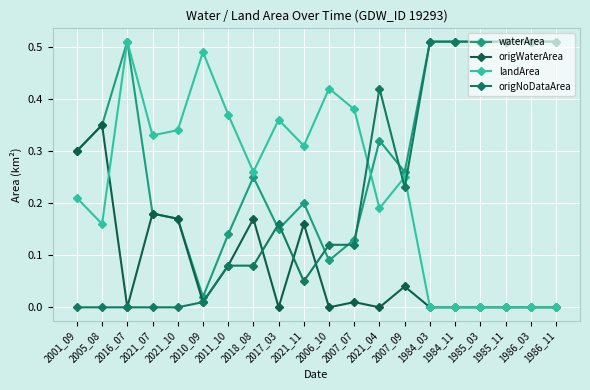

What is the average value of the waterArea series?

0.3